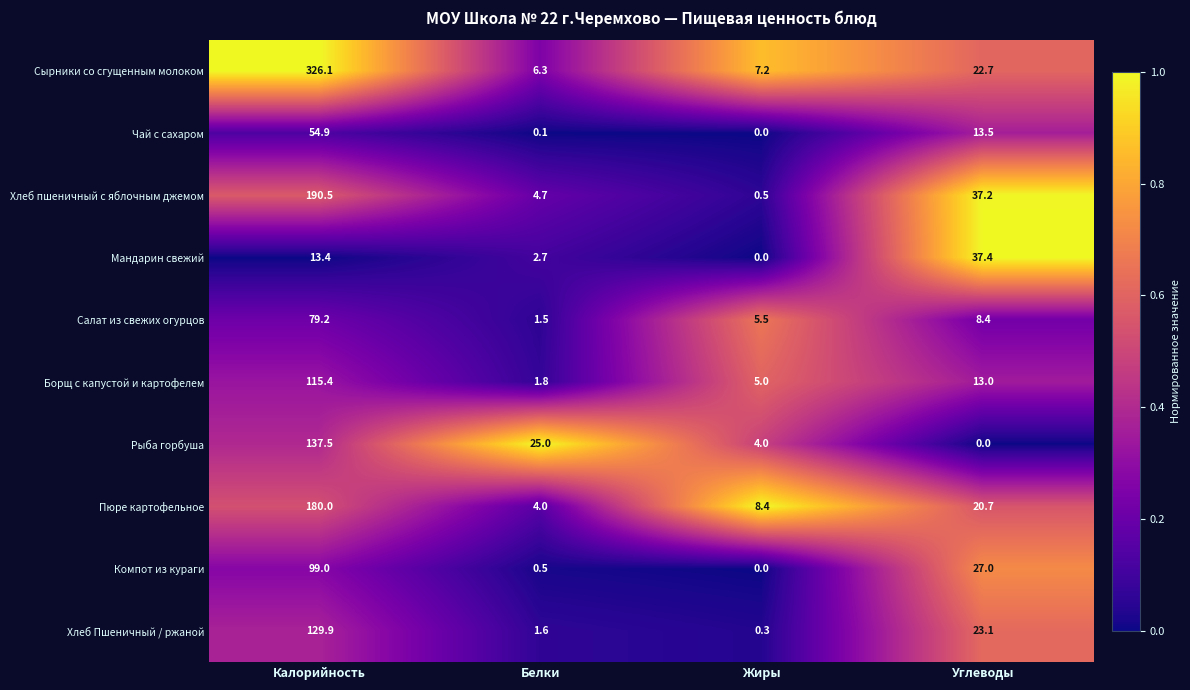

Between Калорийность and Углеводы, which series saw the biggest shift?

Сырники со сгущенным молоком